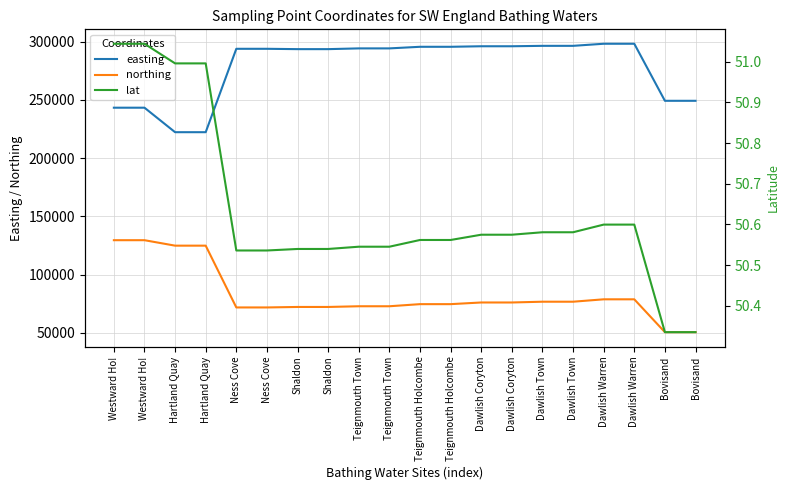

List the labels in order of easting value, smallest first.

Hartland Quay, Hartland Quay, Westward Ho!, Westward Ho!, Bovisand, Bovisand, Shaldon, Shaldon, Ness Cove, Ness Cove, Teignmouth Town, Teignmouth Town, Teignmouth Holcombe, Teignmouth Holcombe, Dawlish Coryton, Dawlish Coryton, Dawlish Town, Dawlish Town, Dawlish Warren, Dawlish Warren